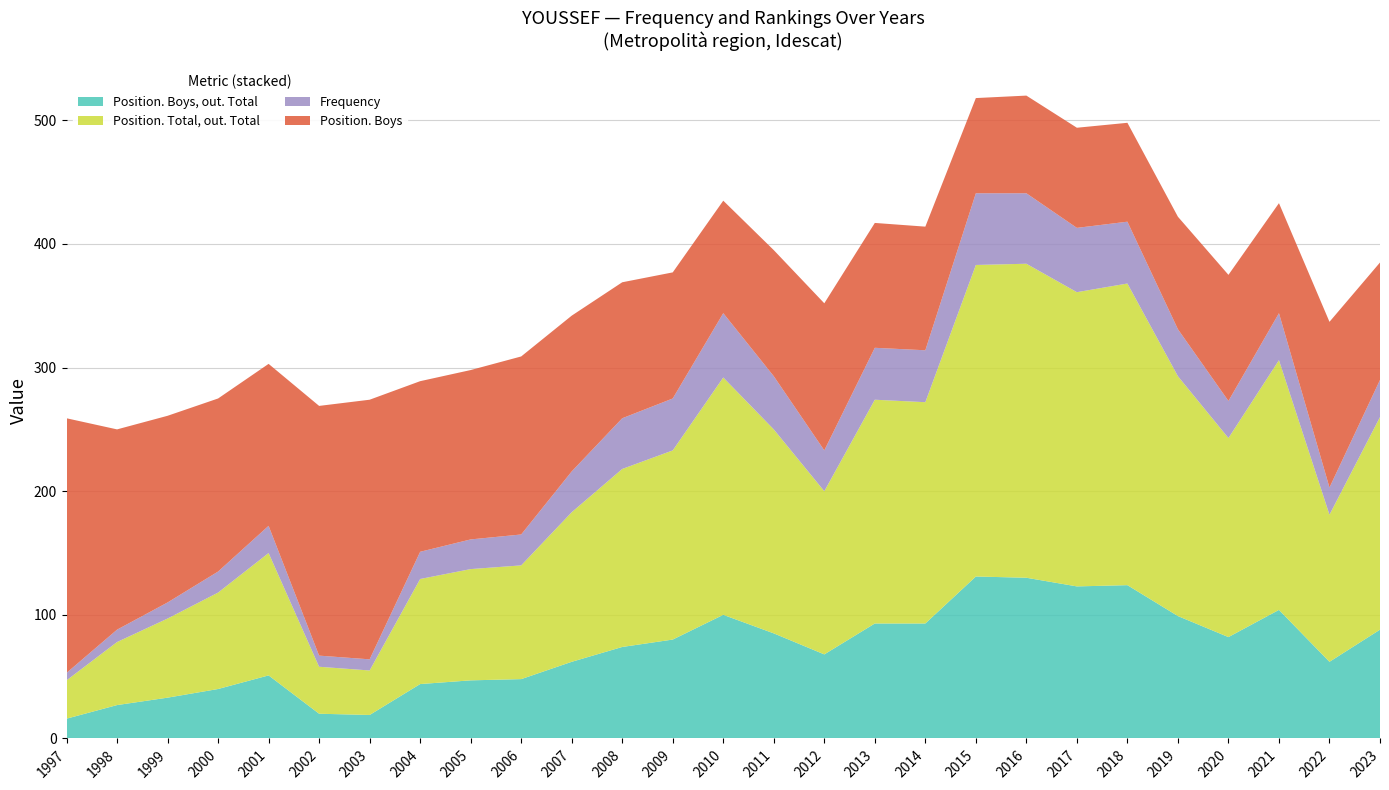

Reading right to left, transcribe all the data shown in this chart.

Position. Boys, out. Total: 2023=88	2022=62	2021=104	2020=82	2019=99	2018=124	2017=123	2016=130	2015=131	2014=93	2013=93	2012=68	2011=85	2010=100	2009=80	2008=74	2007=62	2006=48	2005=47	2004=44	2003=19	2002=20	2001=51	2000=40	1999=33	1998=27	1997=16
Position. Total, out. Total: 2023=172	2022=119	2021=202	2020=161	2019=194	2018=244	2017=238	2016=254	2015=252	2014=179	2013=181	2012=132	2011=165	2010=192	2009=153	2008=144	2007=121	2006=92	2005=90	2004=85	2003=36	2002=38	2001=99	2000=78	1999=64	1998=51	1997=31
Frequency: 2023=30	2022=22	2021=38	2020=30	2019=38	2018=50	2017=52	2016=57	2015=58	2014=42	2013=42	2012=33	2011=43	2010=52	2009=42	2008=41	2007=33	2006=25	2005=24	2004=22	2003=9	2002=9	2001=22	2000=17	1999=13	1998=10	1997=6
Position. Boys: 2023=95	2022=134	2021=89	2020=102	2019=91	2018=80	2017=81	2016=79	2015=77	2014=100	2013=101	2012=119	2011=102	2010=91	2009=102	2008=110	2007=126	2006=144	2005=137	2004=138	2003=210	2002=202	2001=131	2000=140	1999=151	1998=162	1997=206